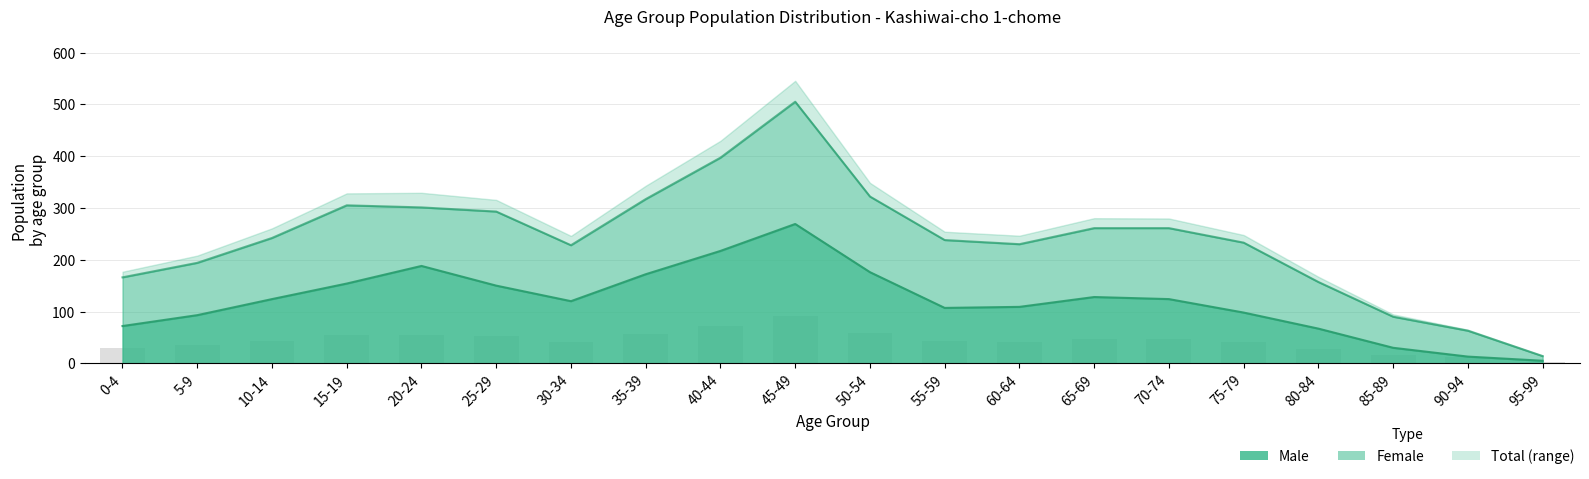

At which label does Male first exceed 124?

15-19